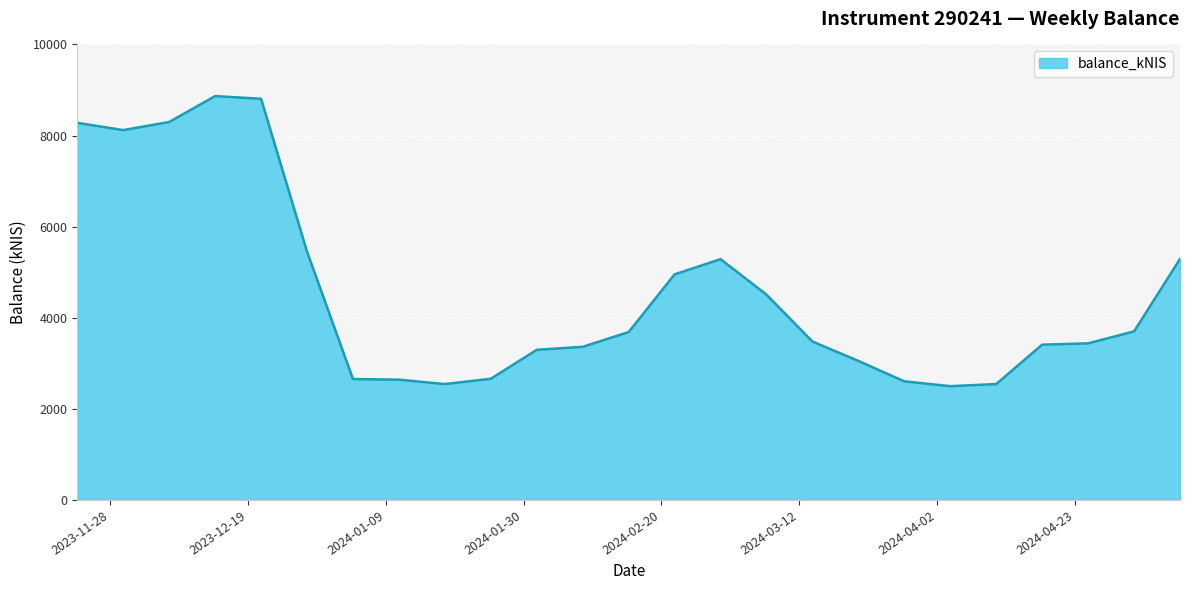

What is the greatest value displayed?

8866.2